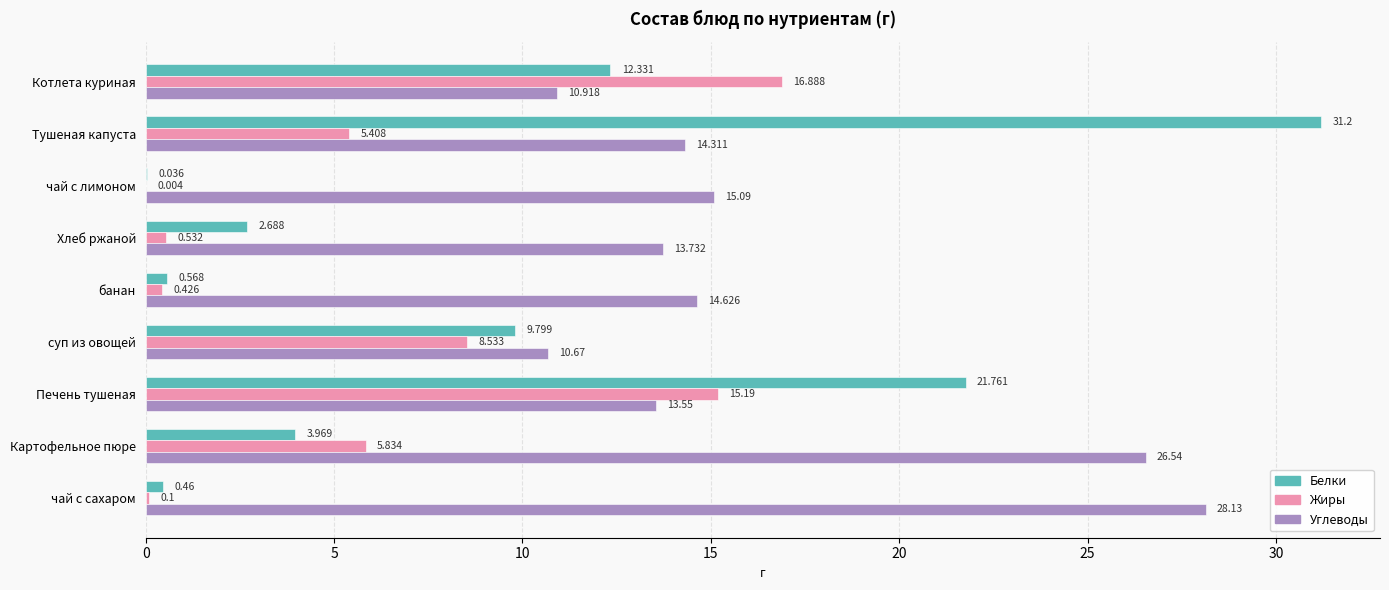

At which label does Жиры reach its peak?

Котлета куриная